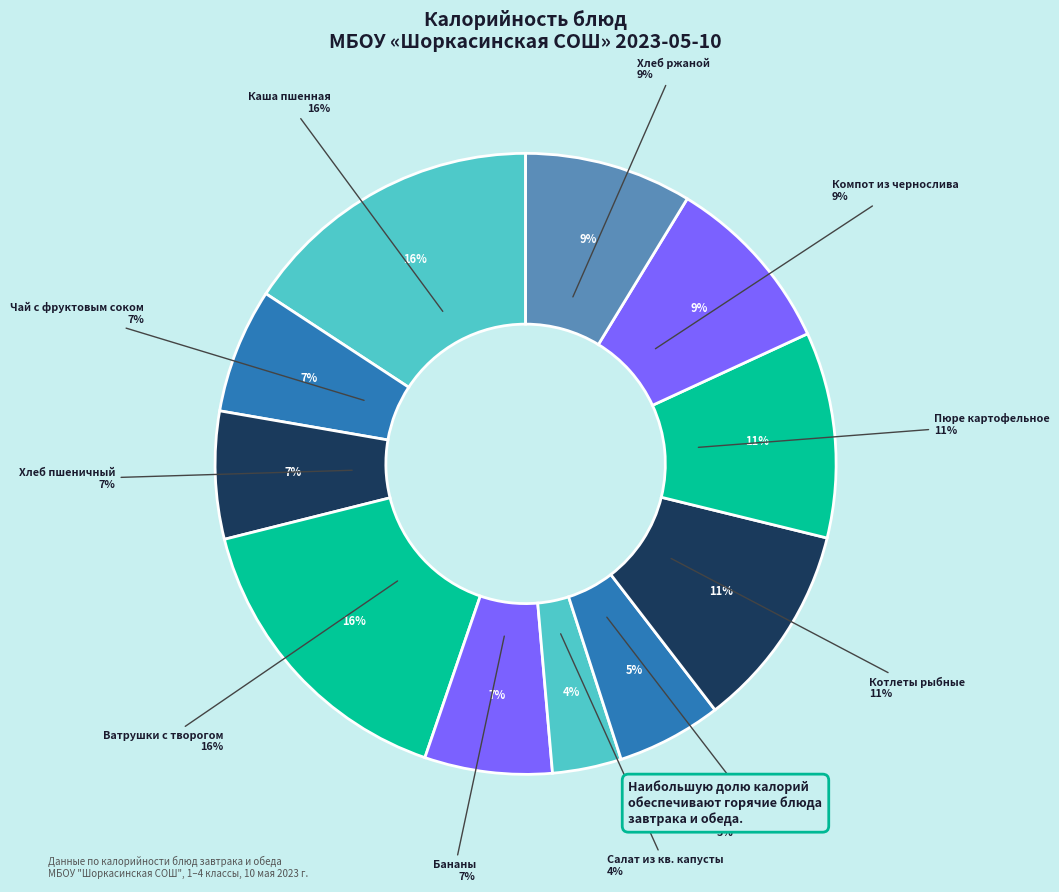

Does Котлеты рыбные account for over 50% of the chart?

No